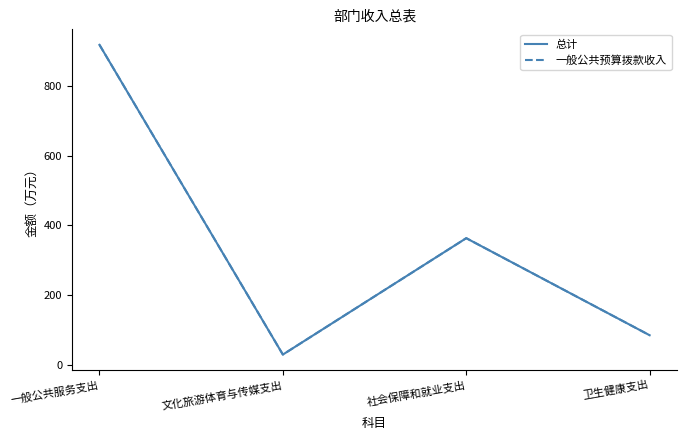

Does the chart have visible grid lines?

No